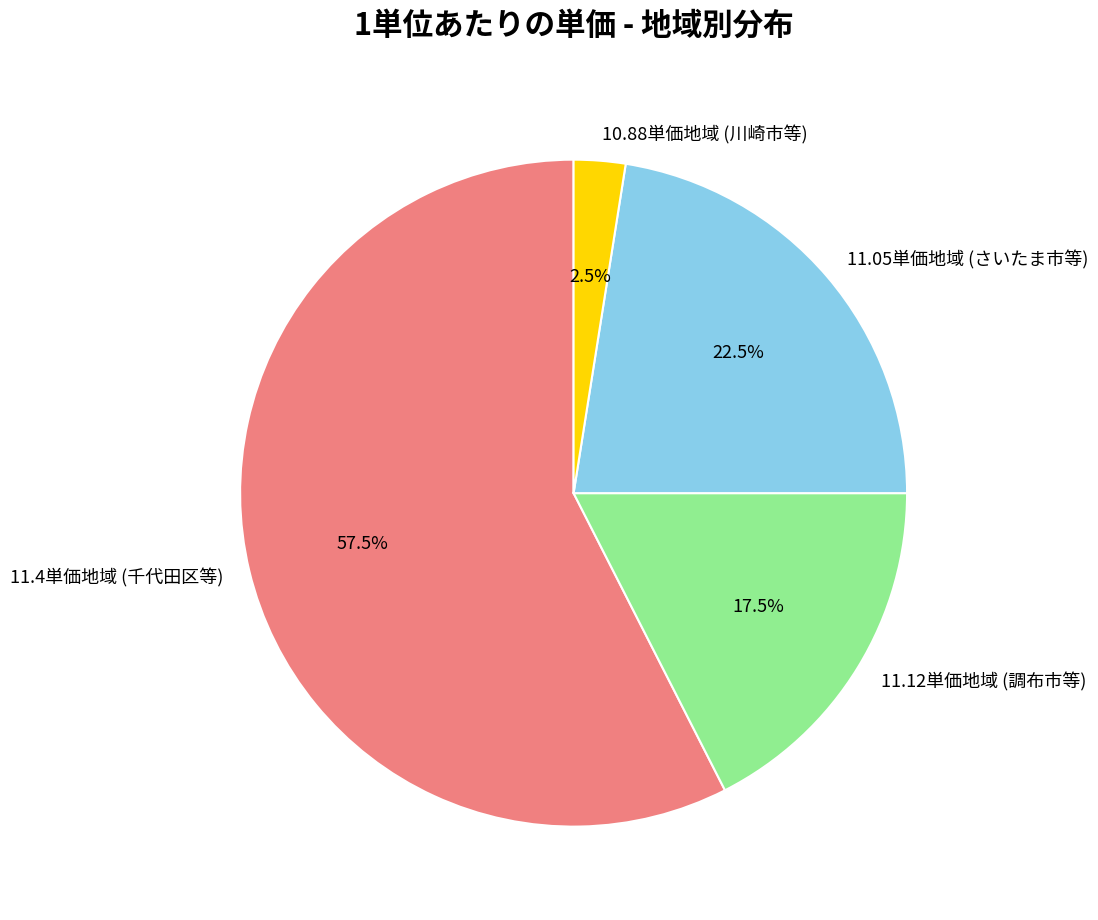

Rank the categories by value from highest to lowest.

11.4単価地域 (千代田区等), 11.05単価地域 (さいたま市等), 11.12単価地域 (調布市等), 10.88単価地域 (川崎市等)